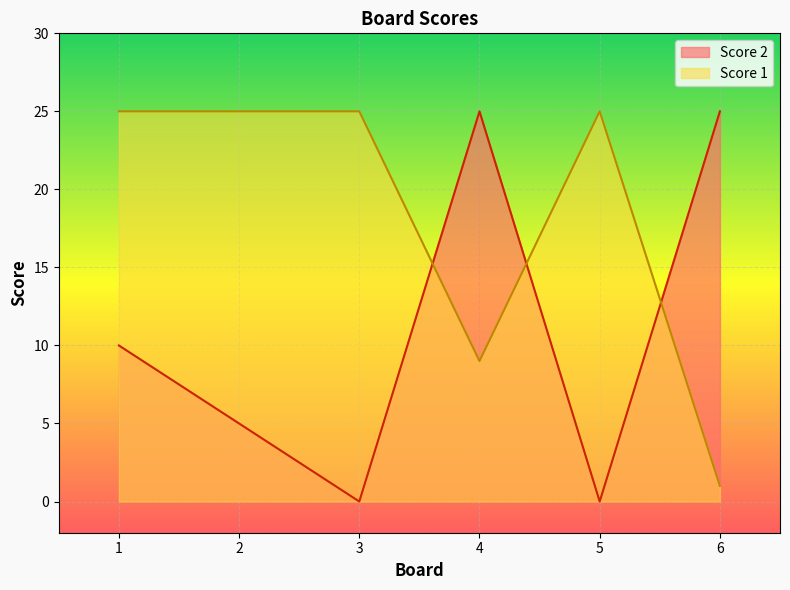

List the series in order of their overall mean, highest first.

Score 1, Score 2